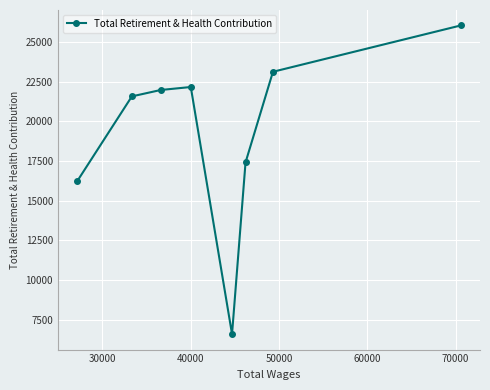

What is the value of the 4th point from the left?

22154